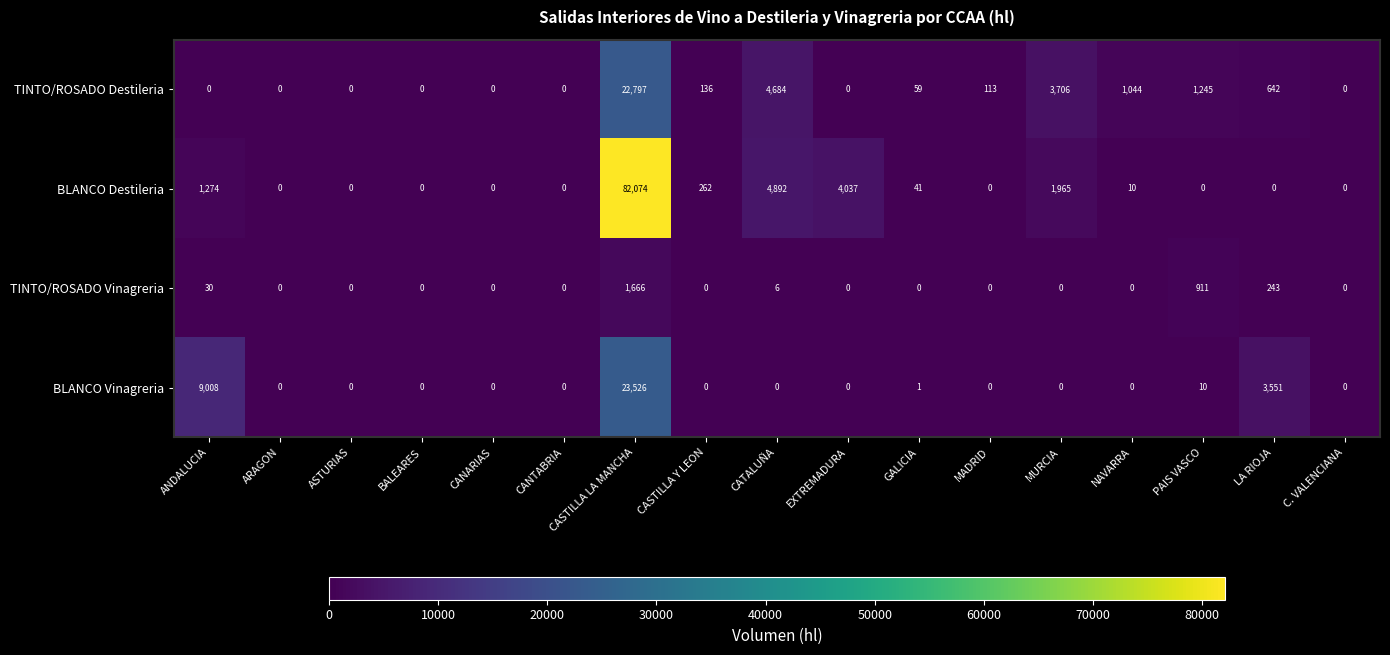

Where does the TINTO/ROSADO Destileria series first go above 59?

CASTILLA LA MANCHA